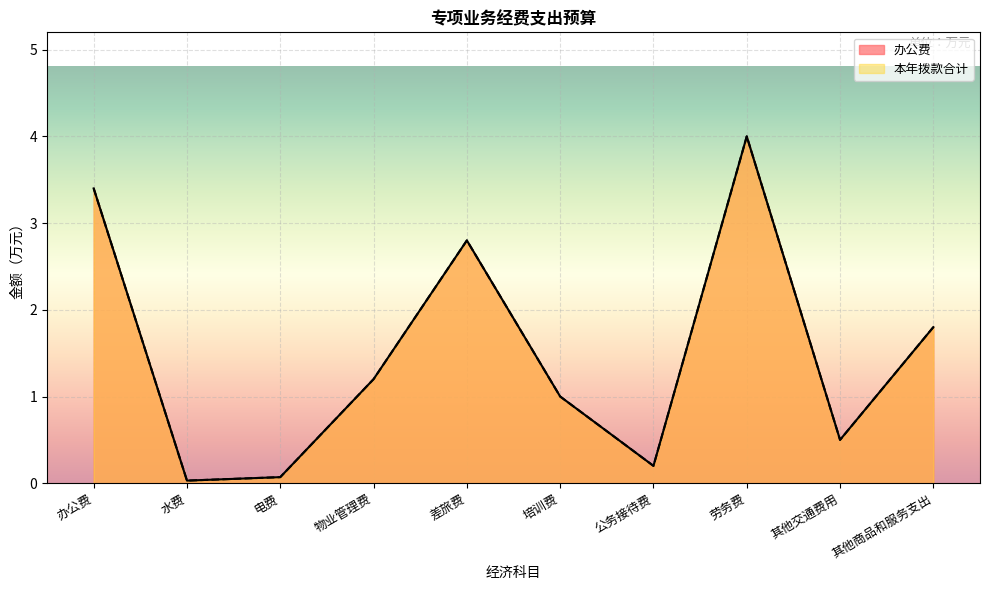

What is the difference between the 本年拨款合计 values at 公务接待费 and 劳务费?

3.8